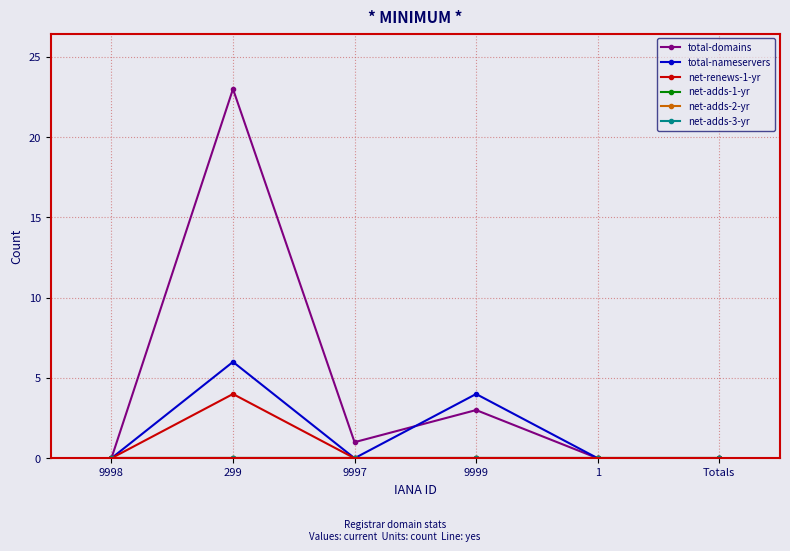

Which category has the highest value across all series?

299